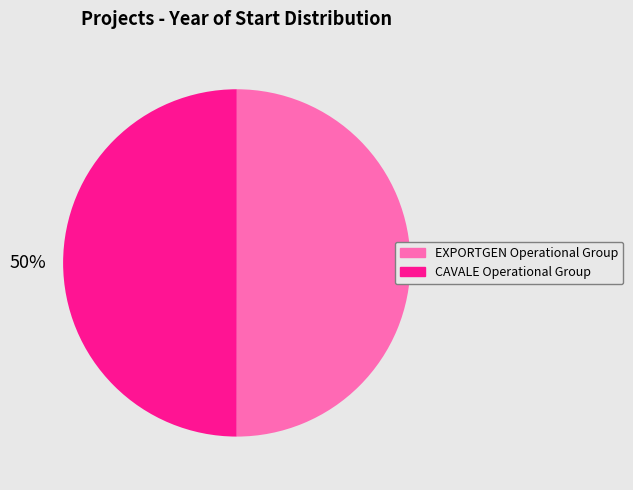

What is the ratio of the value at EXPORTGEN Operational Group to the value at CAVALE Operational Group?

1.0